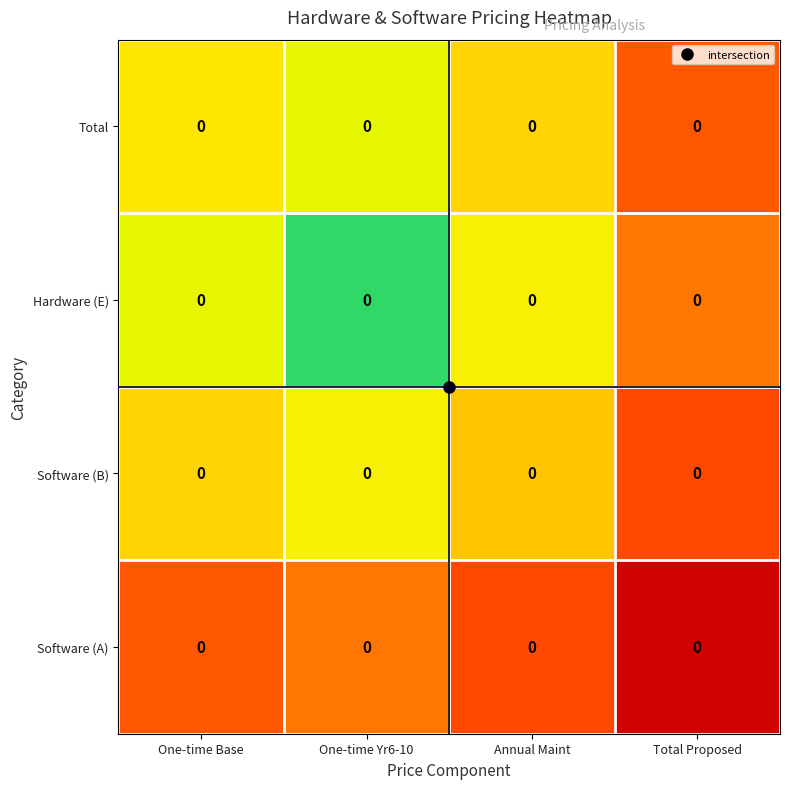

The Software (B) series shows 0.3 at Total Proposed. True or false?

False